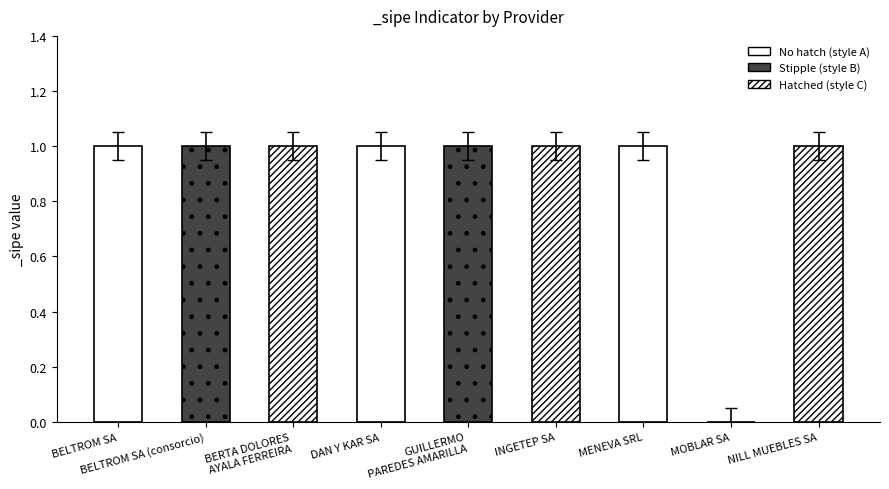

What is the change in value from BERTA DOLORES
AYALA FERREIRA to MOBLAR SA?

-1